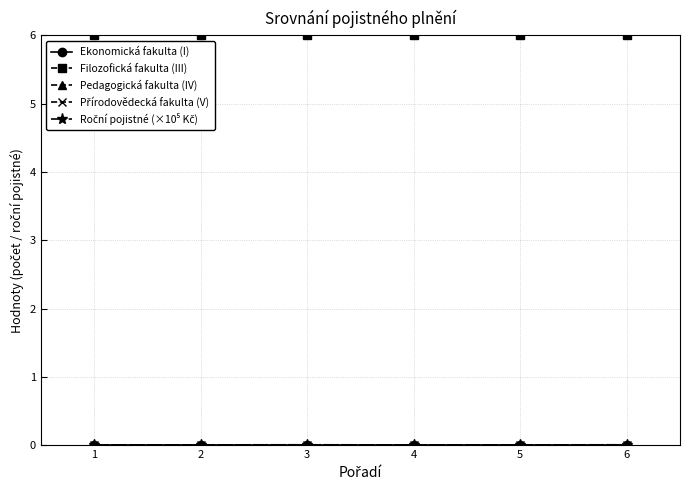

Does the chart have visible grid lines?

Yes